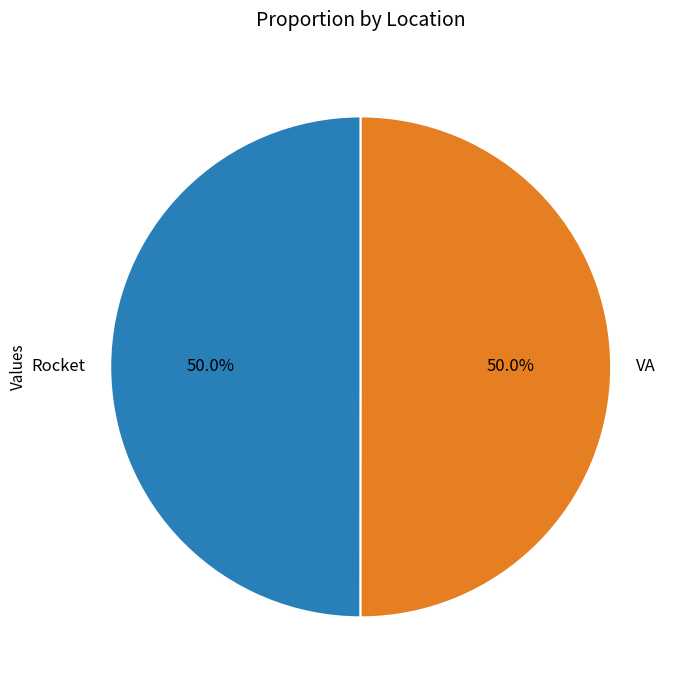

To the nearest percent, what is the combined percentage of Rocket and VA?

100%